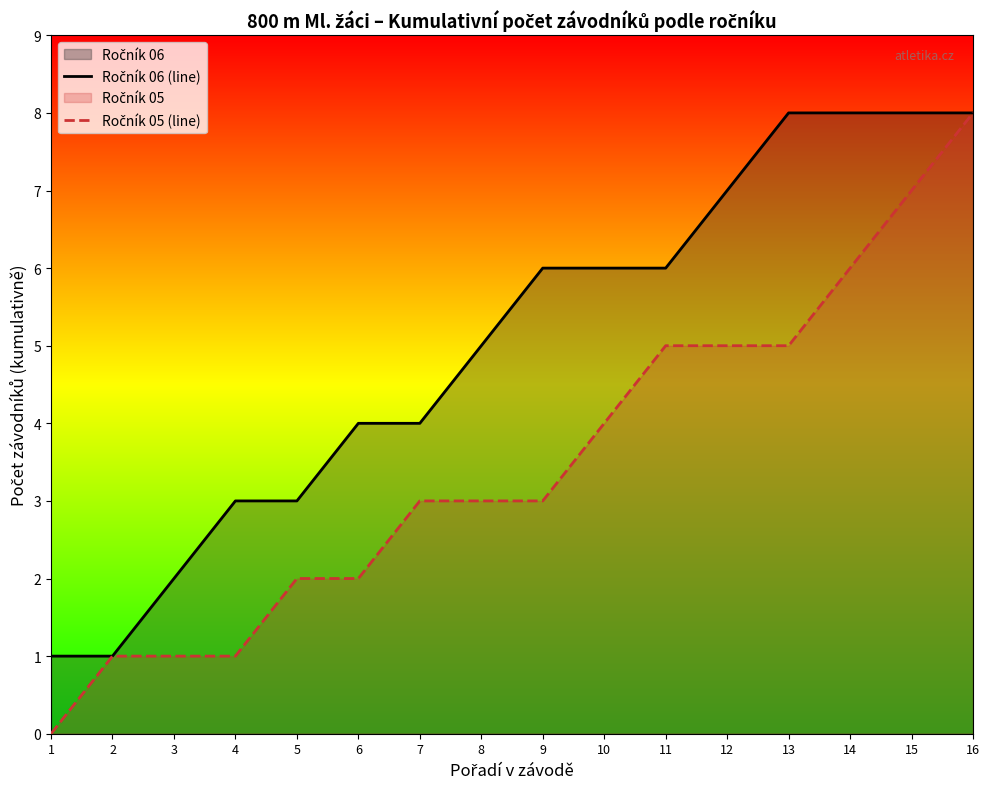

Read the Ročník 05 (line) value at 8.

3